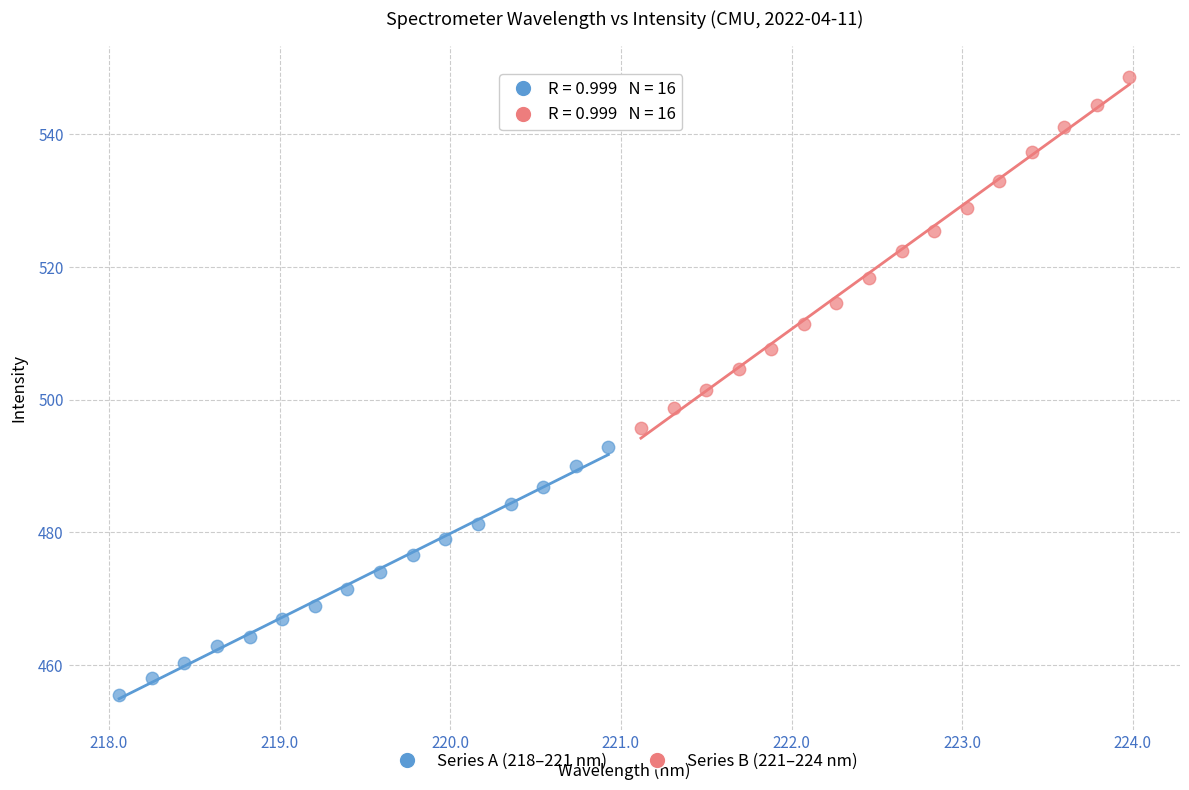

Which series contains the lowest Y value?

Series A (218–221 nm)